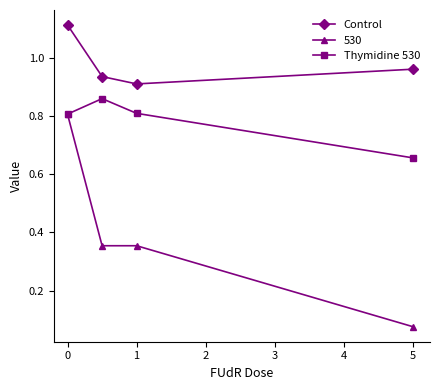

What is the value of the Thymidine 530 point at the 3rd from the left?

0.8